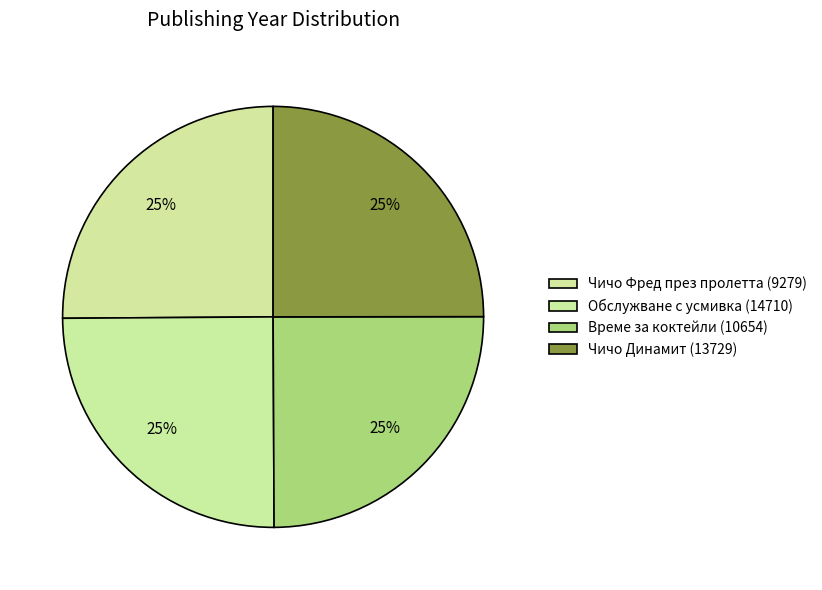

How many segments does this pie chart have?

4